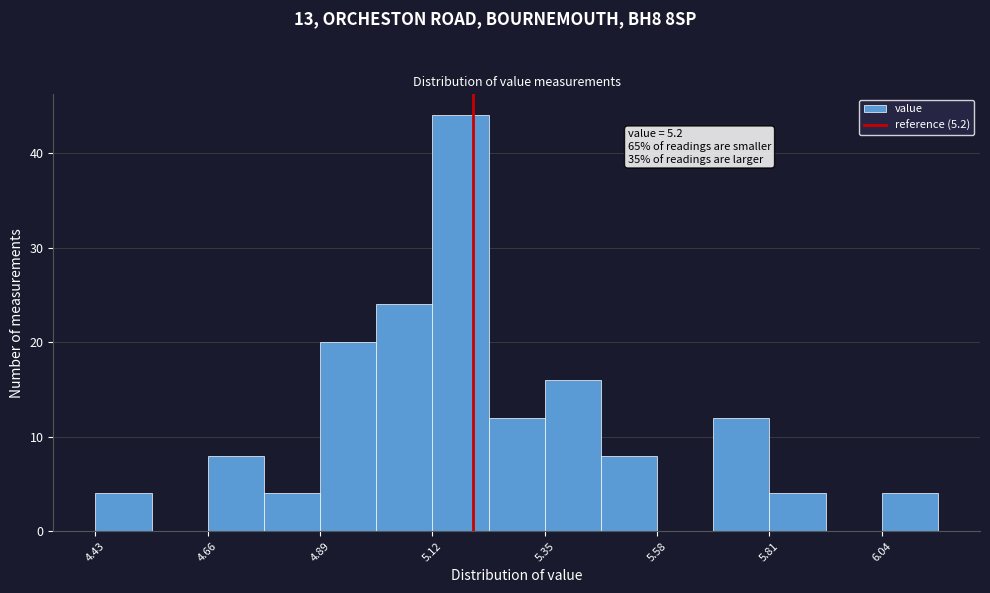

Read against the x-axis, roughly where is the centre of the tallest bar?

5.20